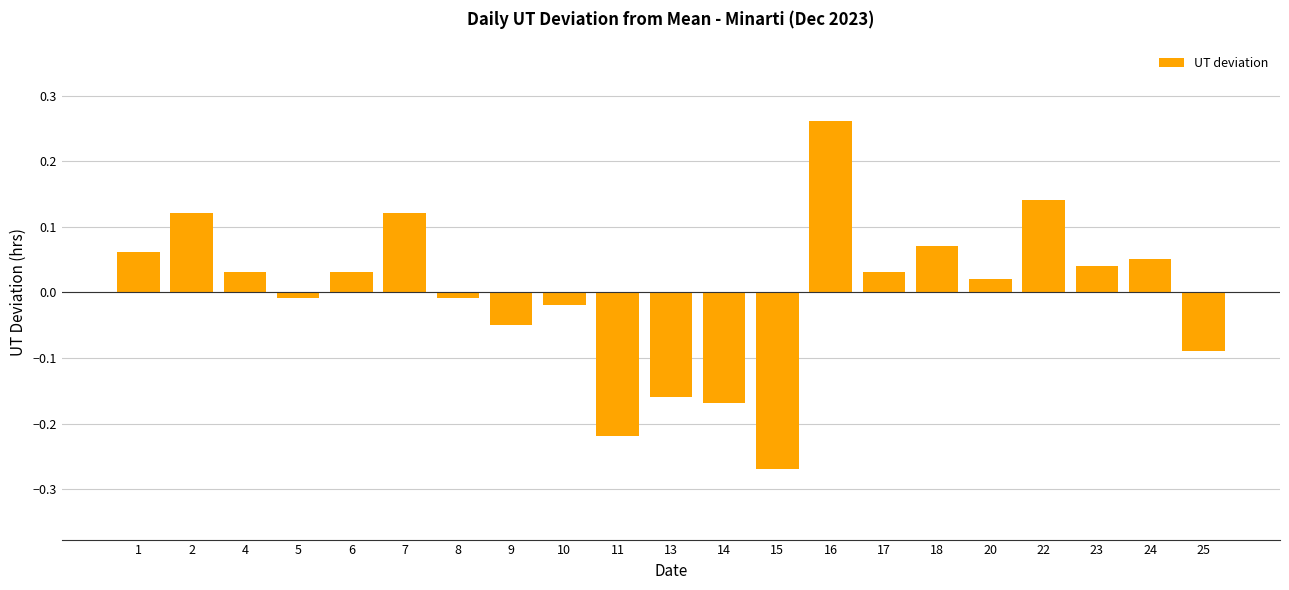

At which category does the chart reach its minimum across all series?

15